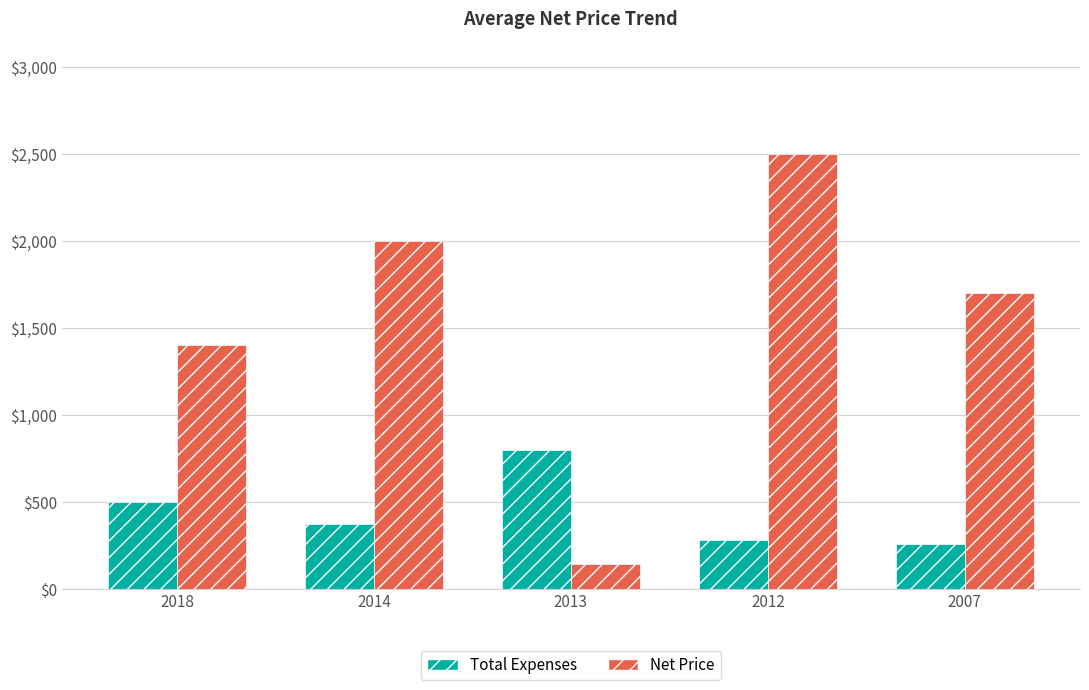

What is the total value across all series at 2014?

2370